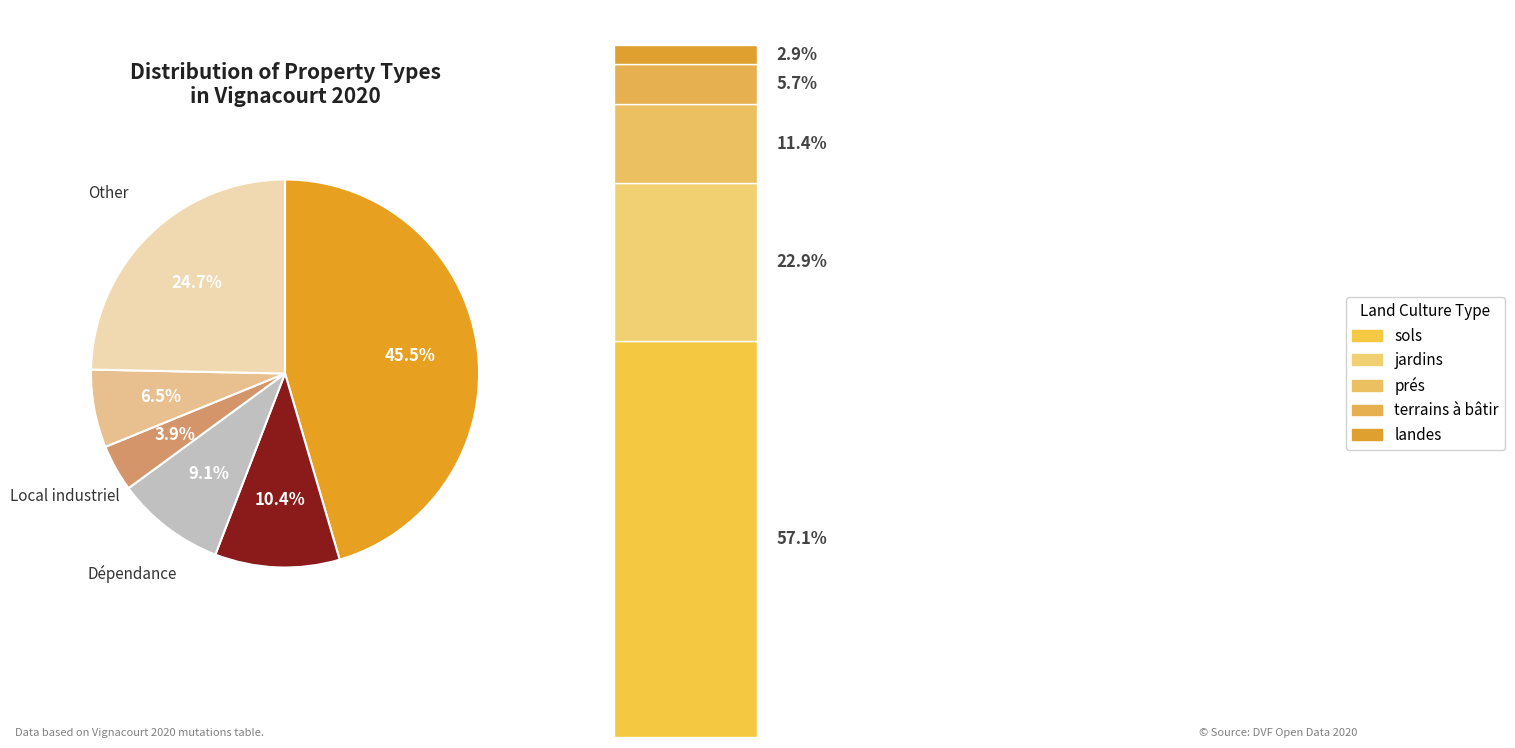

Is it true that Appartement is 5% of the pie?

False